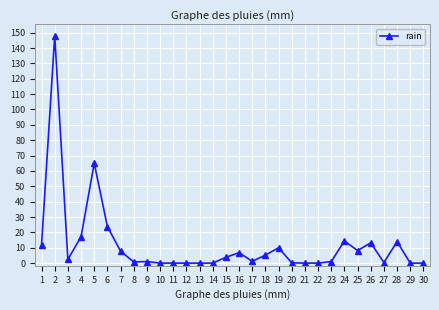

Which has a higher value, 15 or 16?

16